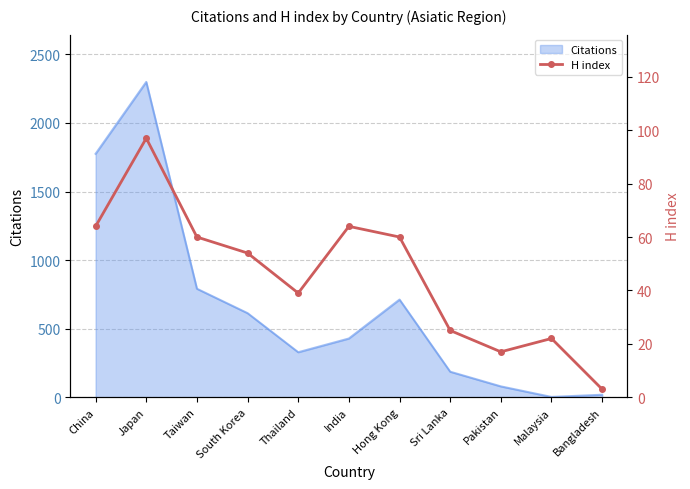

The chart shows a value of 85 at India. True or false?

False